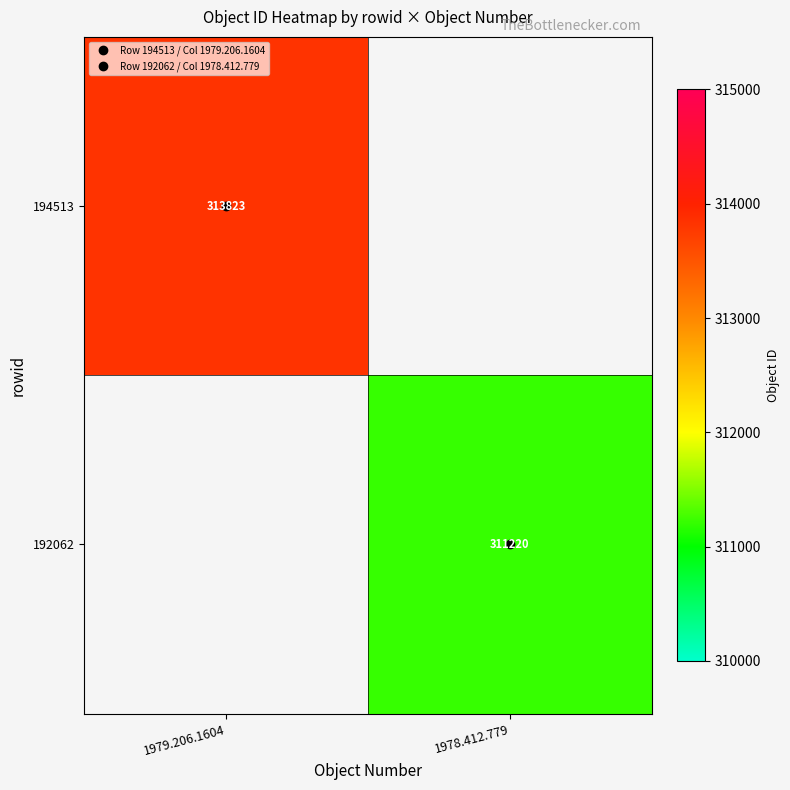

At how many categories does at least one series exceed 312180?

1